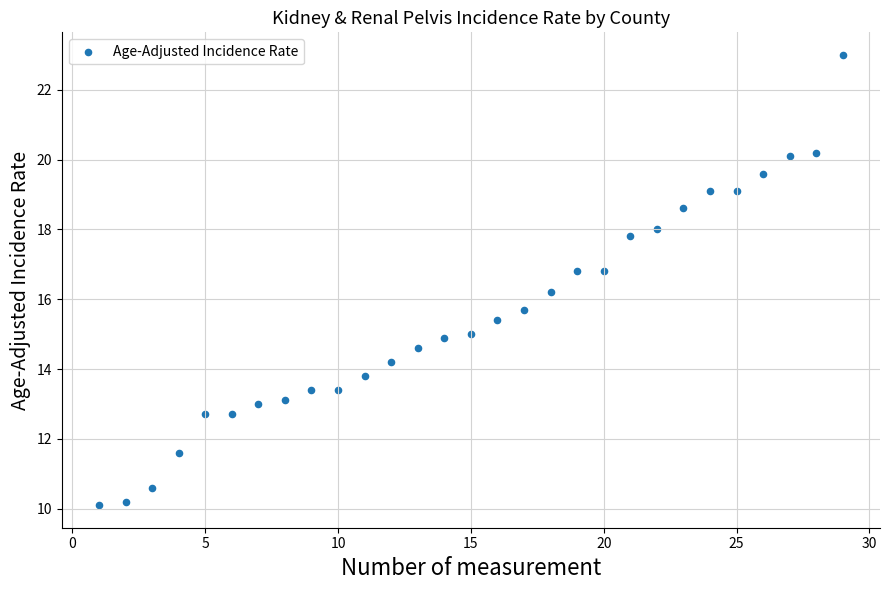

What is the range of Y values (max minus min)?

12.9